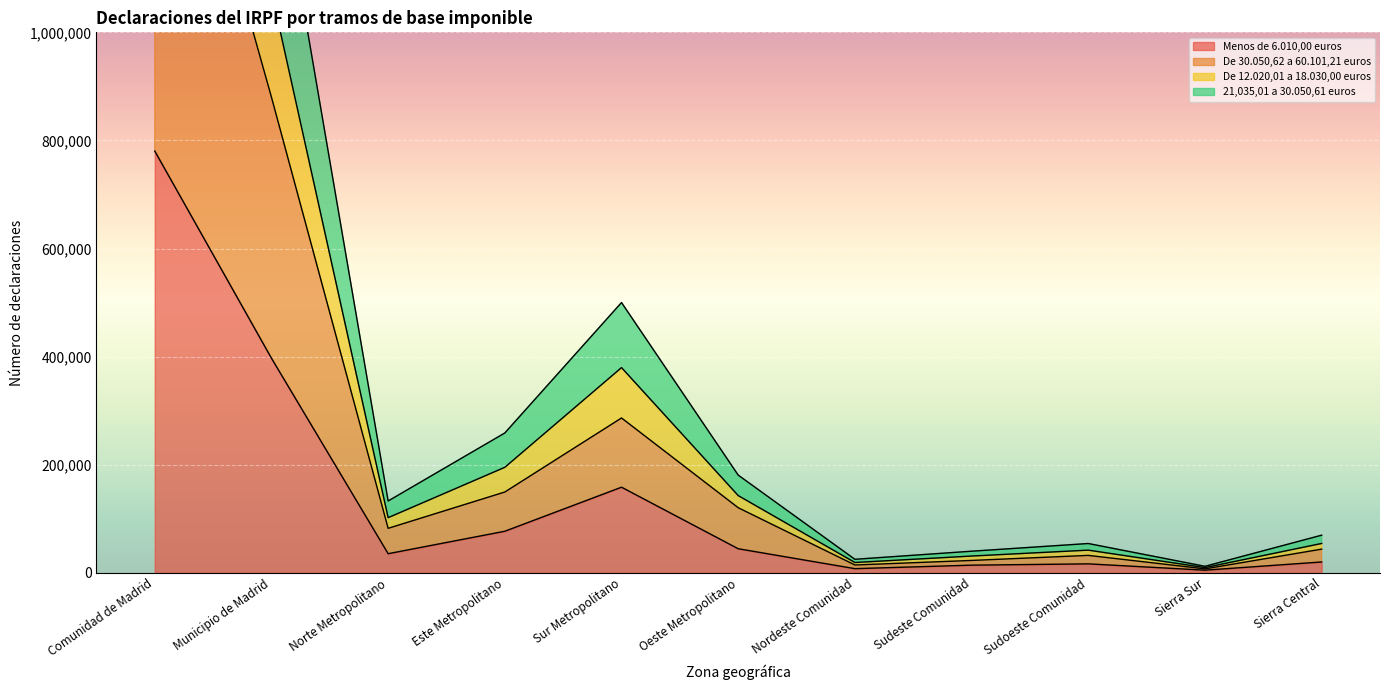

At which category does the chart reach its minimum across all series?

Sierra Sur